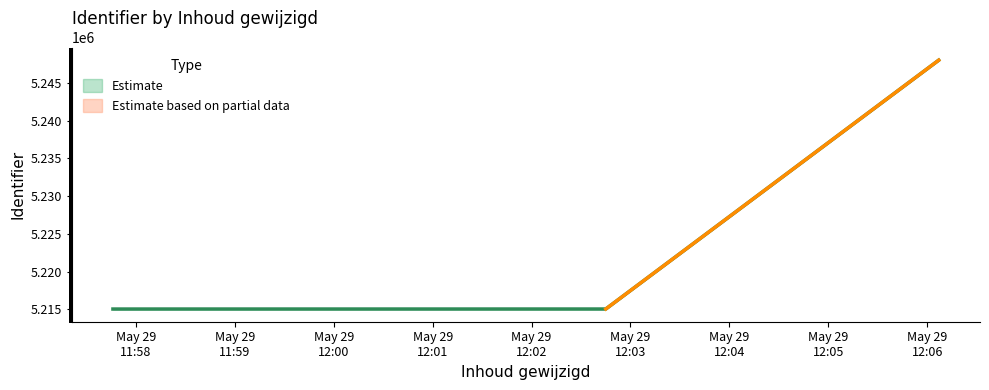

The value of Identifier_upper at 2019-05-29 11:58:11 is 8135681. True or false?

False